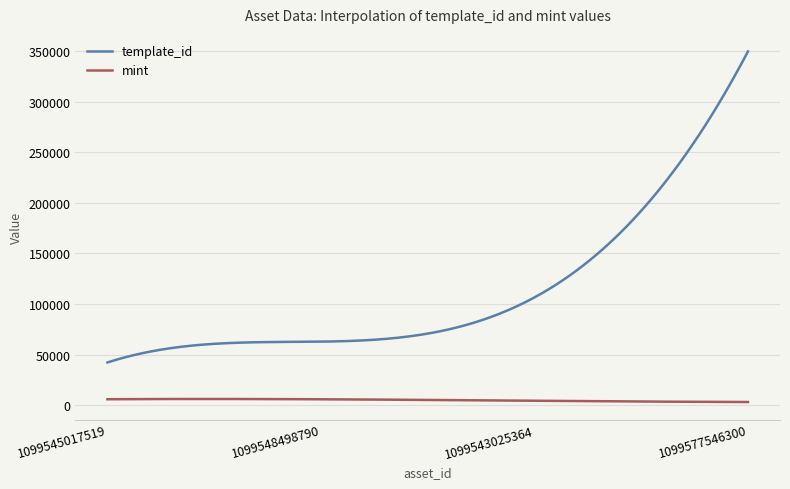

Rank the series by their maximum value, from lowest to highest.

mint, template_id